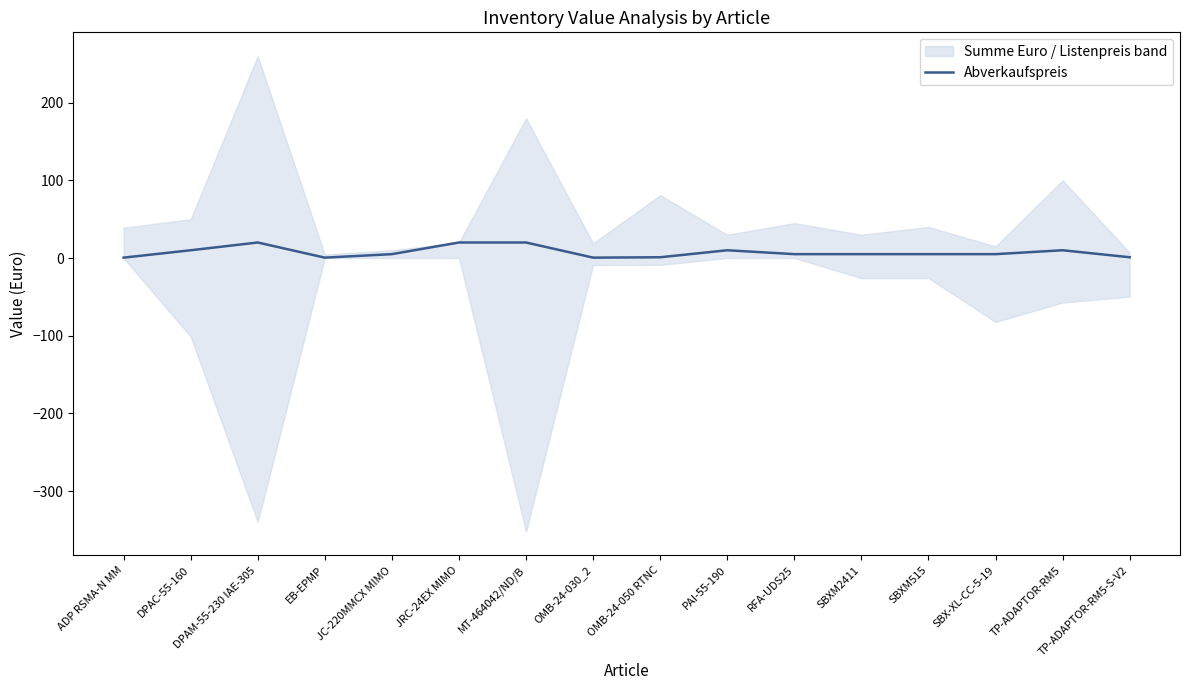

At which label does the data first exceed 5?

DPAC-55-160